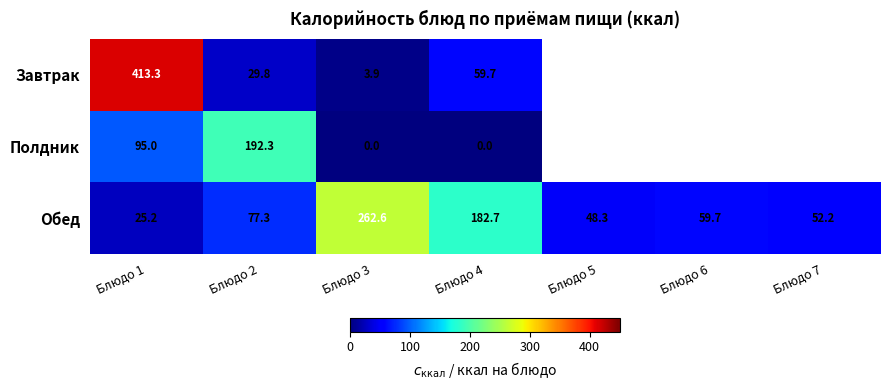

How many values in the Обед series exceed 59?

4